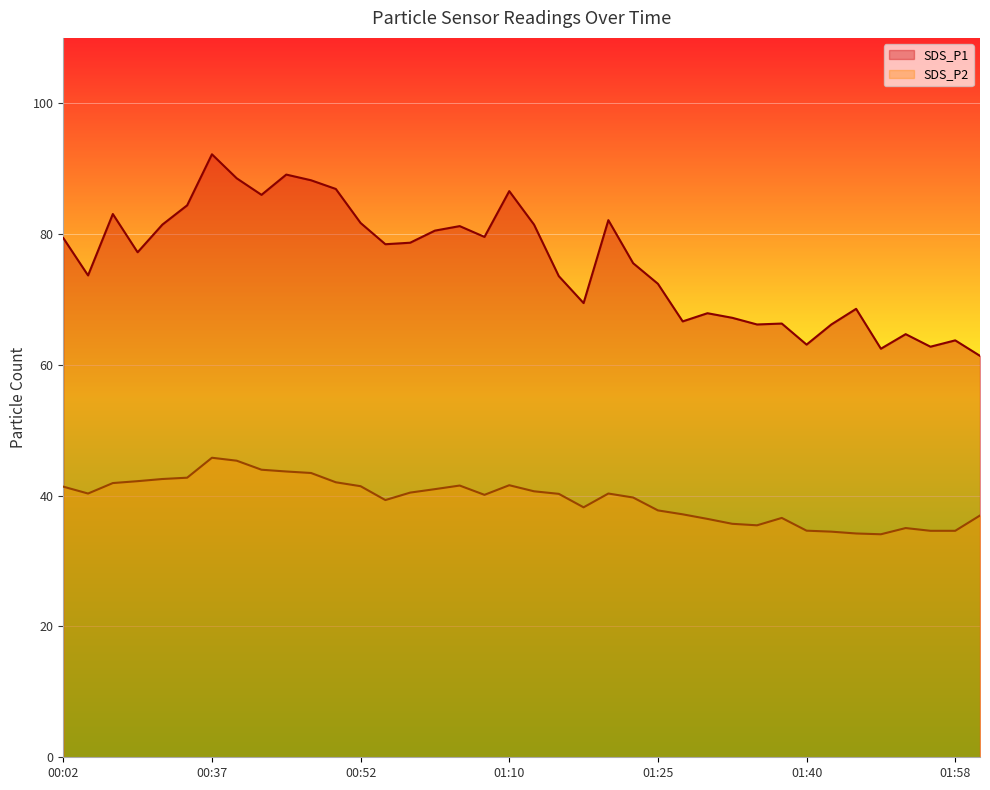

Which series has the largest range (max minus min)?

SDS_P1